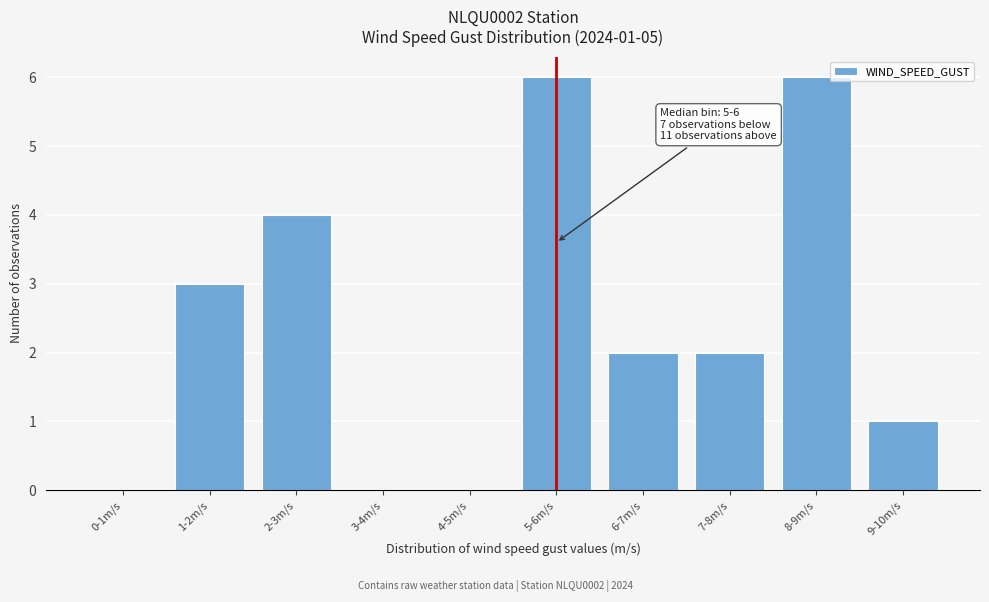

Reading left to right, extract all data points from this chart.

0-1m/s=0	1-2m/s=3	2-3m/s=4	3-4m/s=0	4-5m/s=0	5-6m/s=6	6-7m/s=2	7-8m/s=2	8-9m/s=6	9-10m/s=1